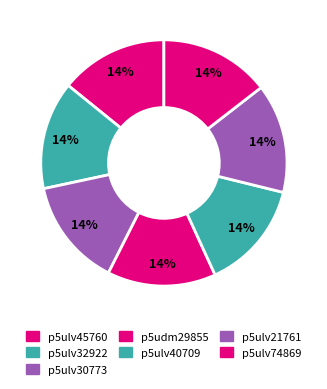

Which slice is the largest?

p5ulv74869